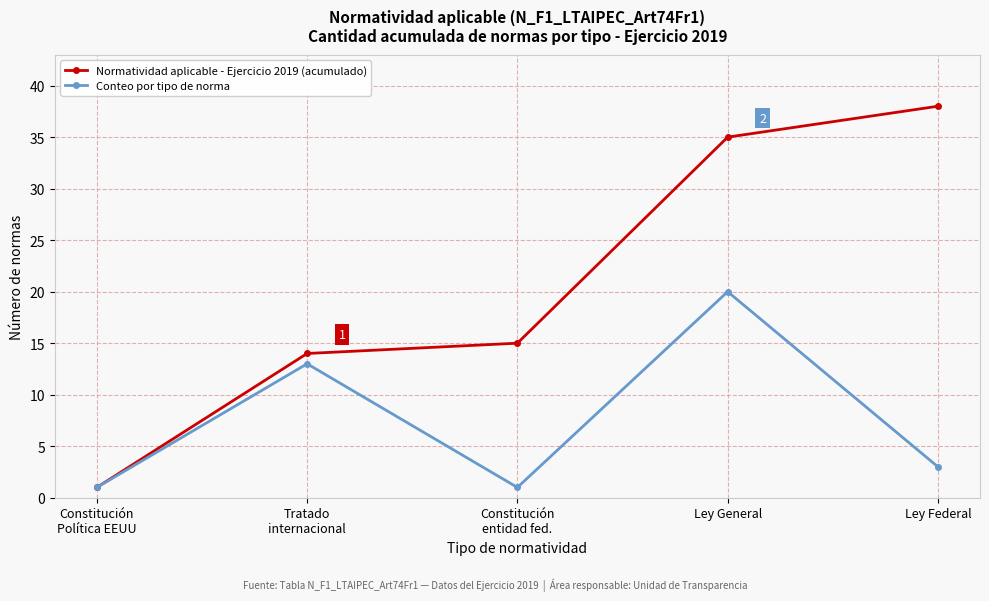

Reading left to right, extract all data points from this chart.

Normatividad aplicable - Ejercicio 2019 (acumulado): 1	14	15	35	38
Conteo por tipo de norma: 1	13	1	20	3